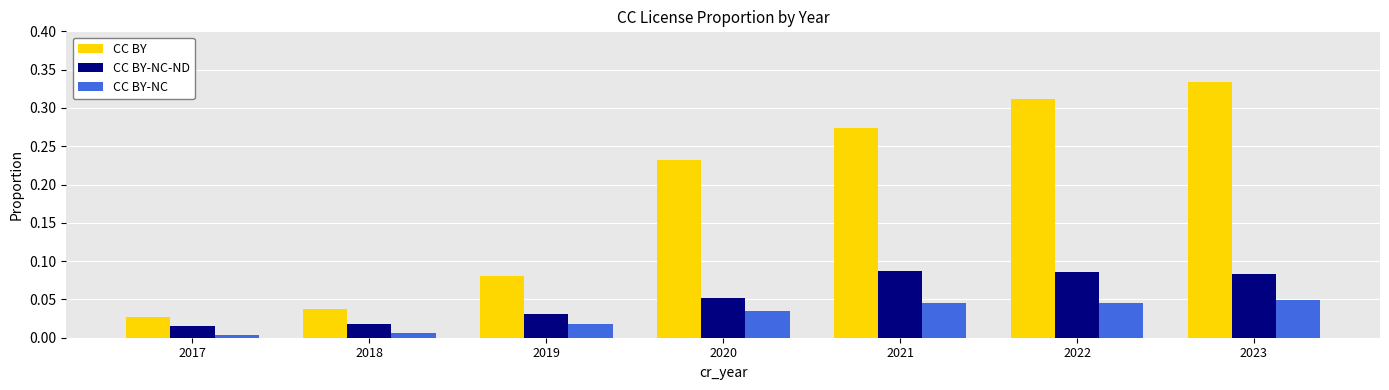

At 2023, list the series in order from largest to smallest.

CC BY, CC BY-NC-ND, CC BY-NC